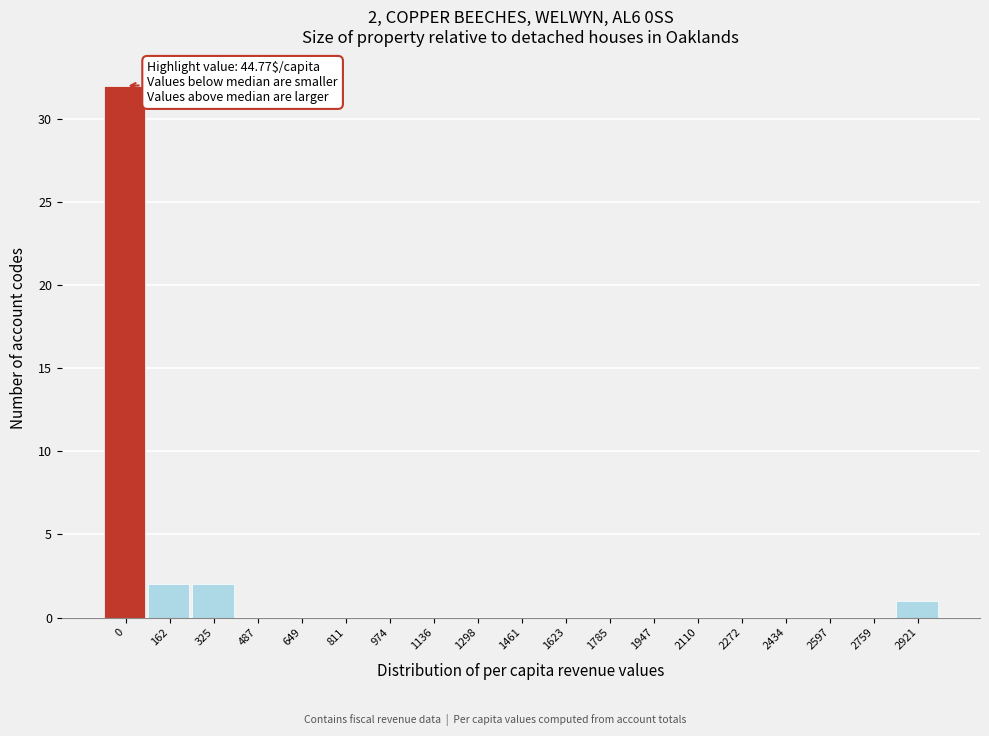

Reading left to right, list all the values displayed in this chart.

0=32	162=2	325=2	487=0	649=0	811=0	974=0	1136=0	1298=0	1461=0	1623=0	1785=0	1947=0	2110=0	2272=0	2434=0	2597=0	2759=0	2921=1